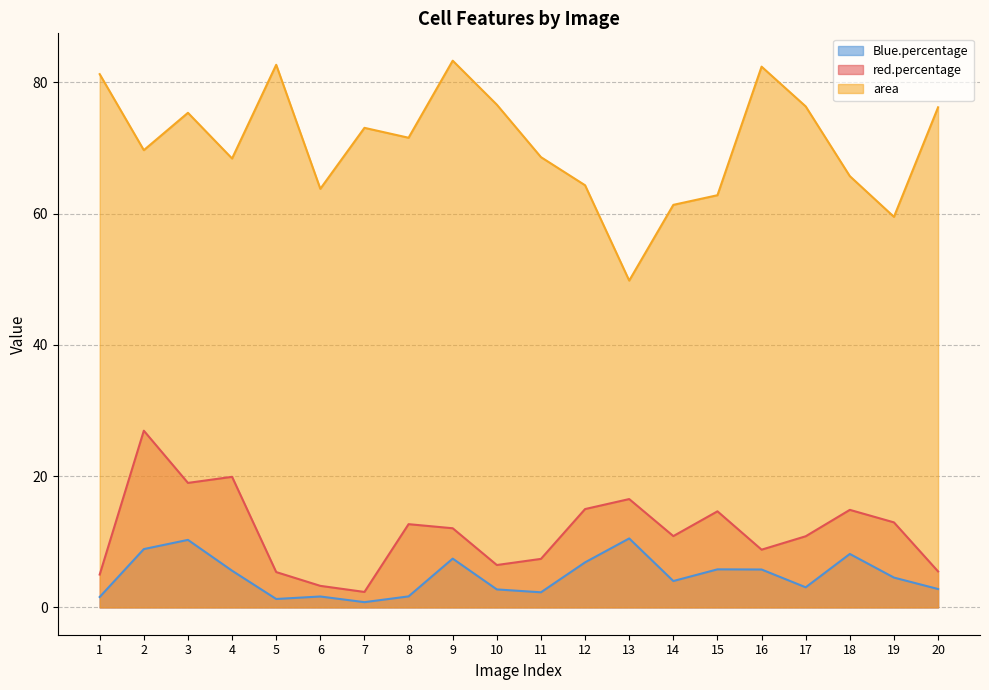

How many data points in Blue.percentage are less than 4?

9